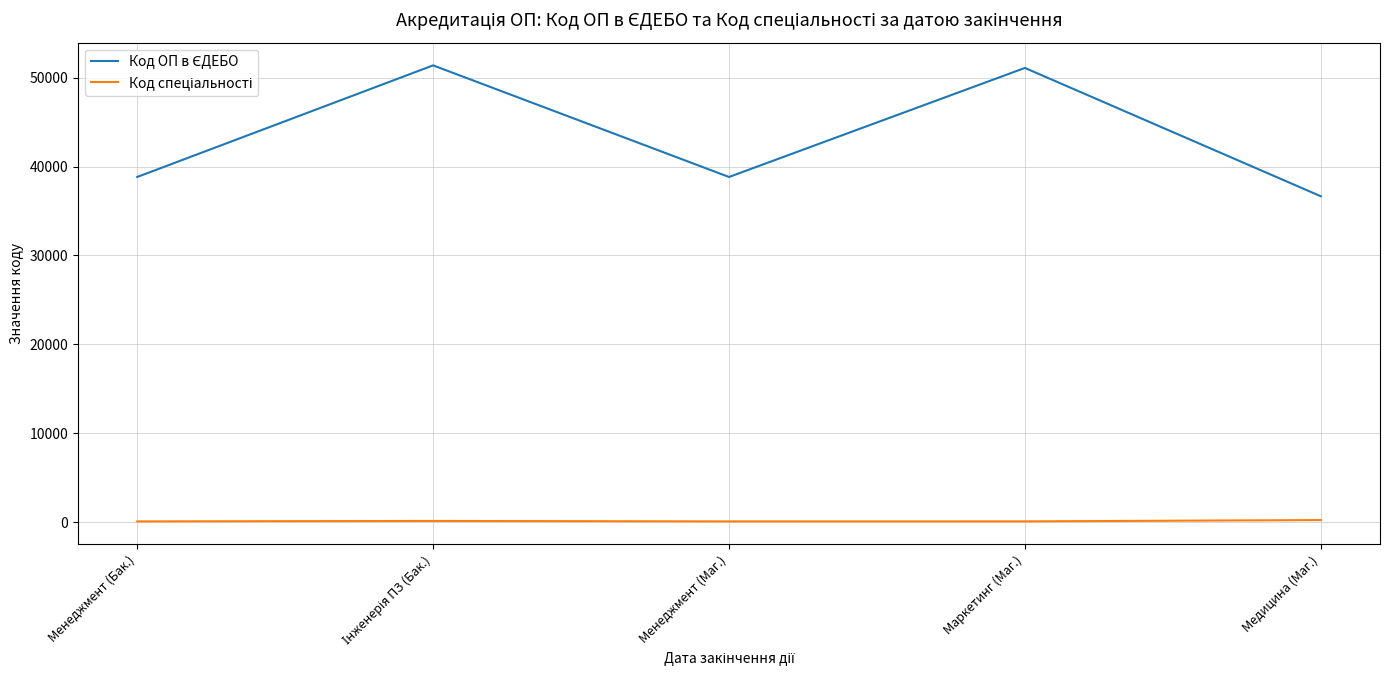

Does the chart have visible grid lines?

Yes